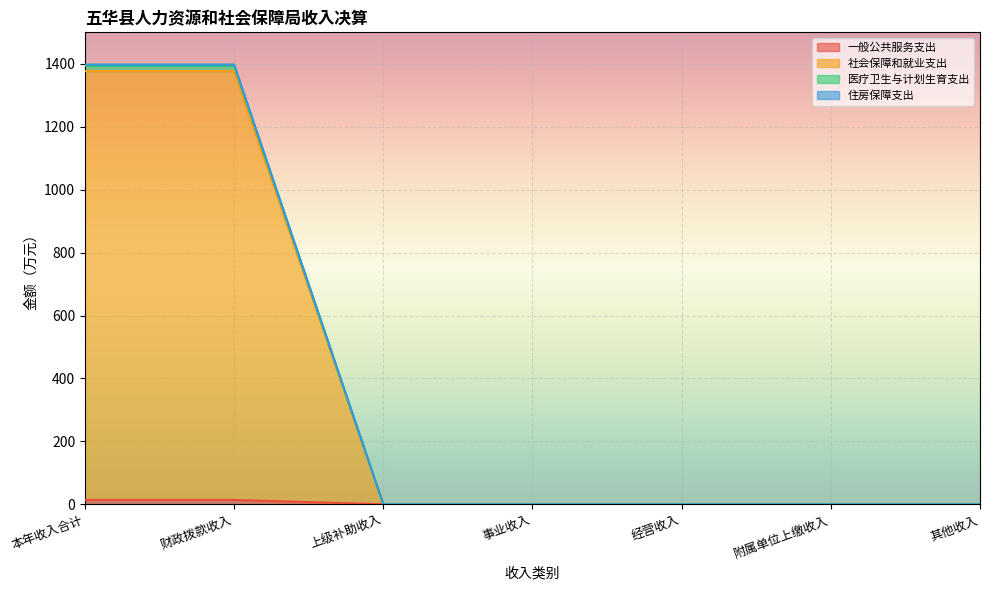

What is the total value across all series at 本年收入合计?

1397.7